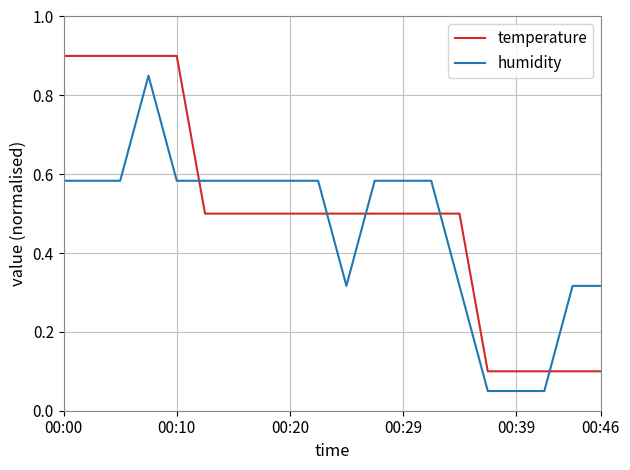

What is the highest value of the temperature series?

0.9